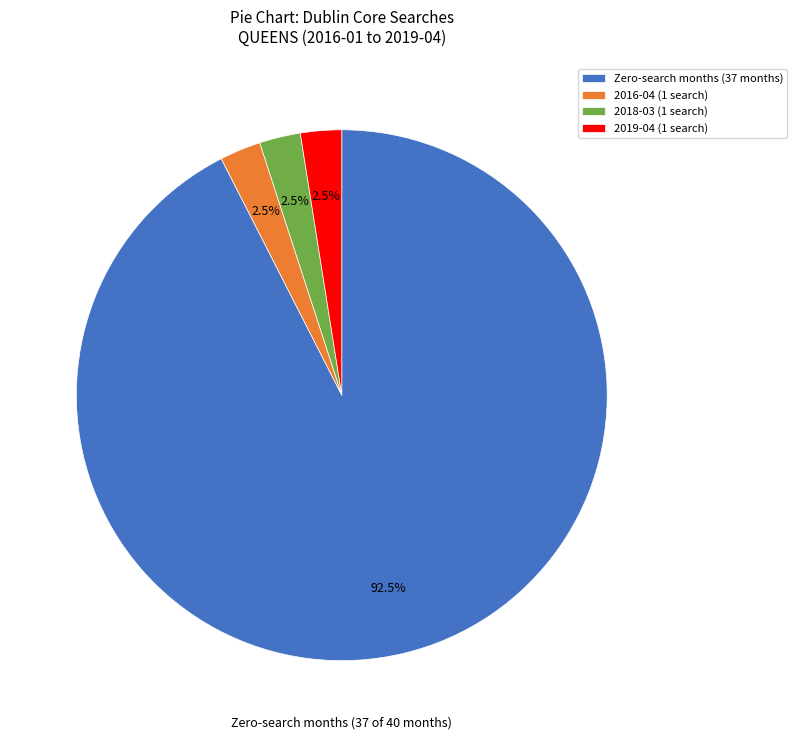

How many segments does this pie chart have?

4